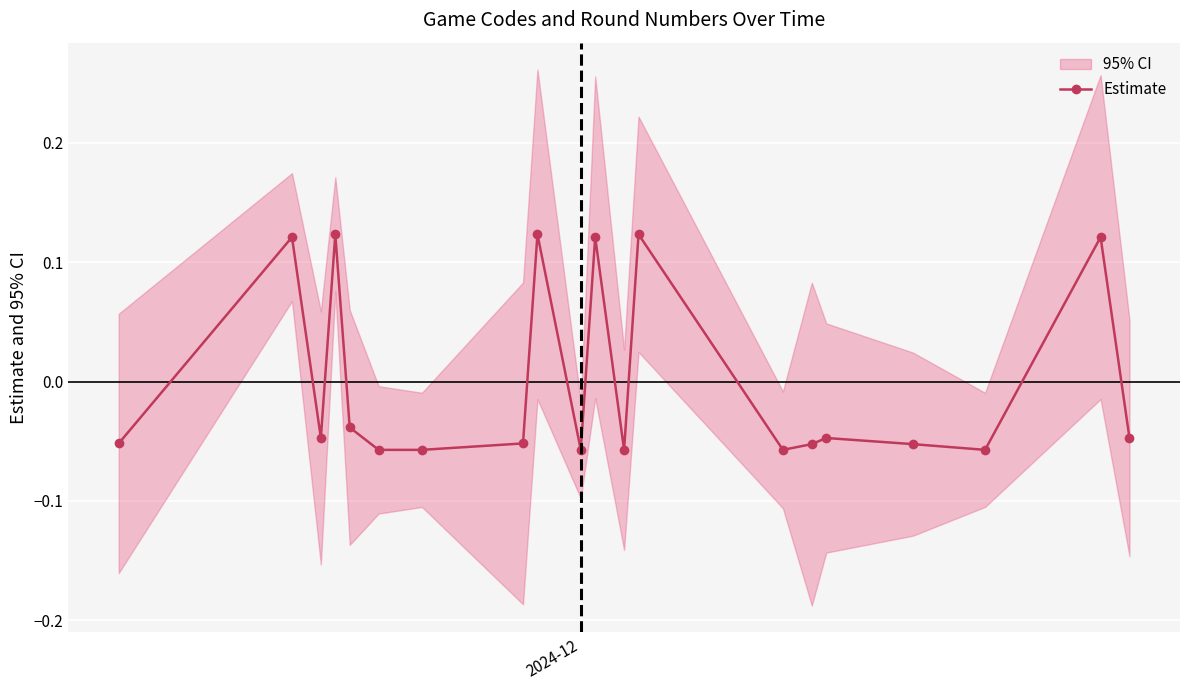

Count the number of categories in the chart.

20